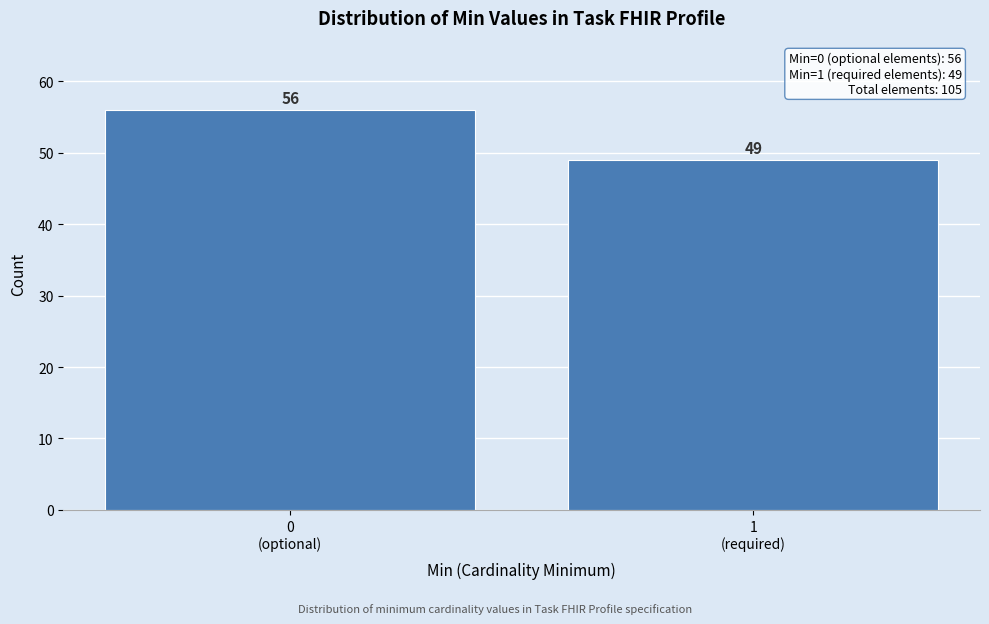

Reading left to right, list all the values displayed in this chart.

56	49